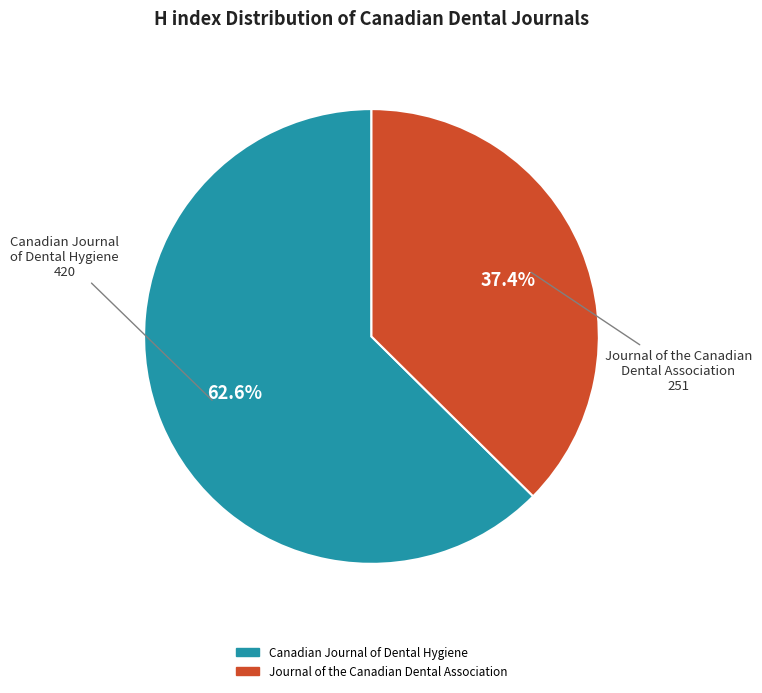

To the nearest percent, what is the combined percentage of Canadian Journal of Dental Hygiene and Journal of the Canadian Dental Association?

100%